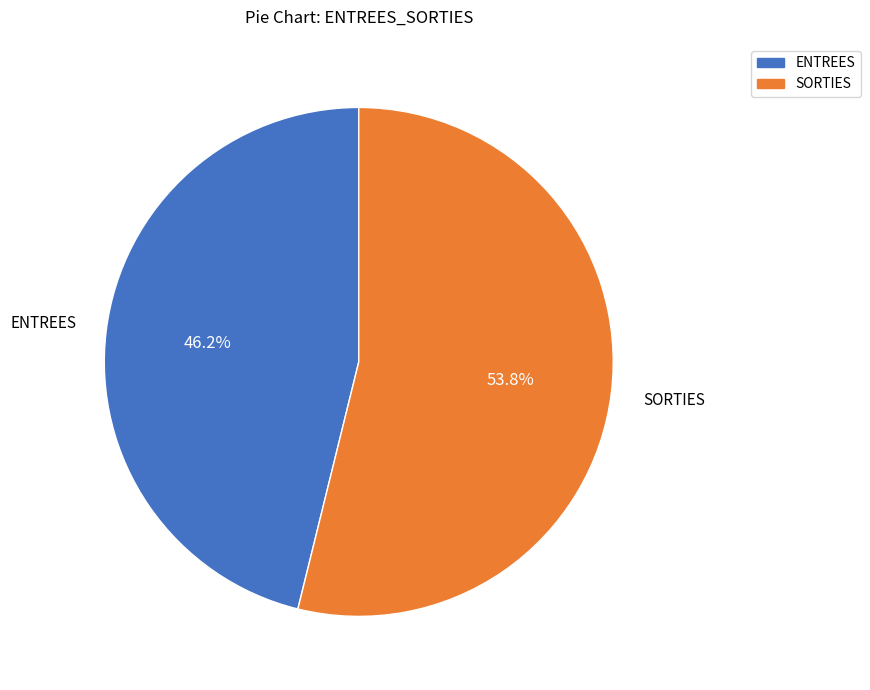

Which has a higher value, ENTREES or SORTIES?

SORTIES